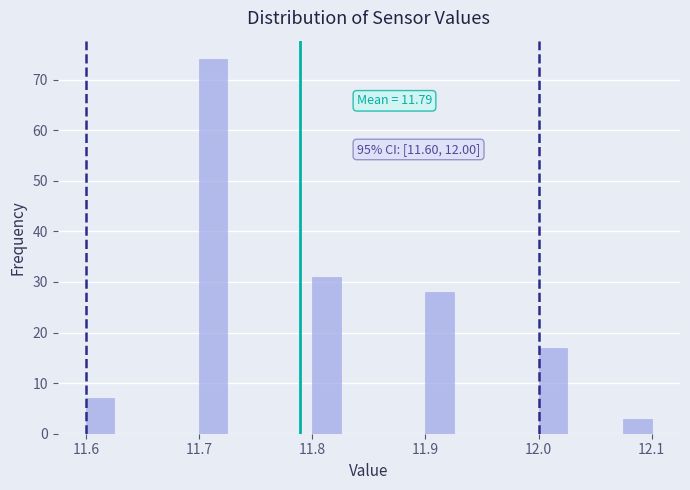

Around what value on the x-axis is the tallest bar? Give the approximate position of its centre, as read against the axis.

11.71